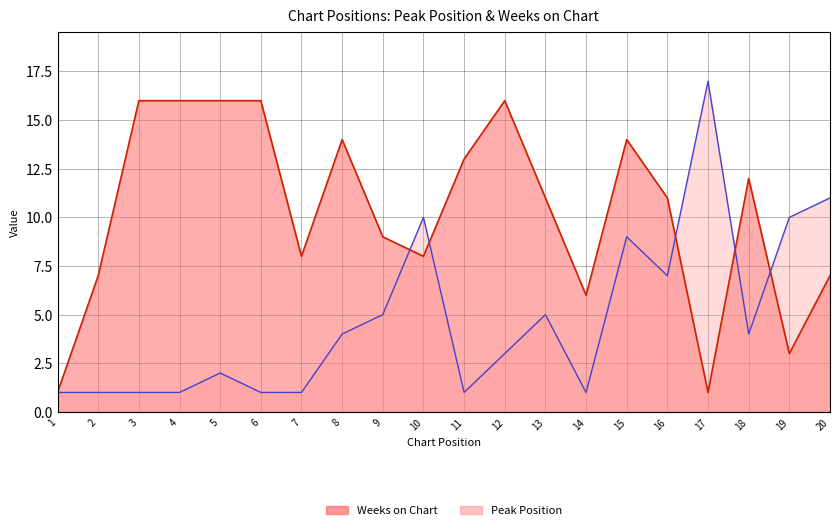

Which series changed the most between 6 and 17?

Peak Position